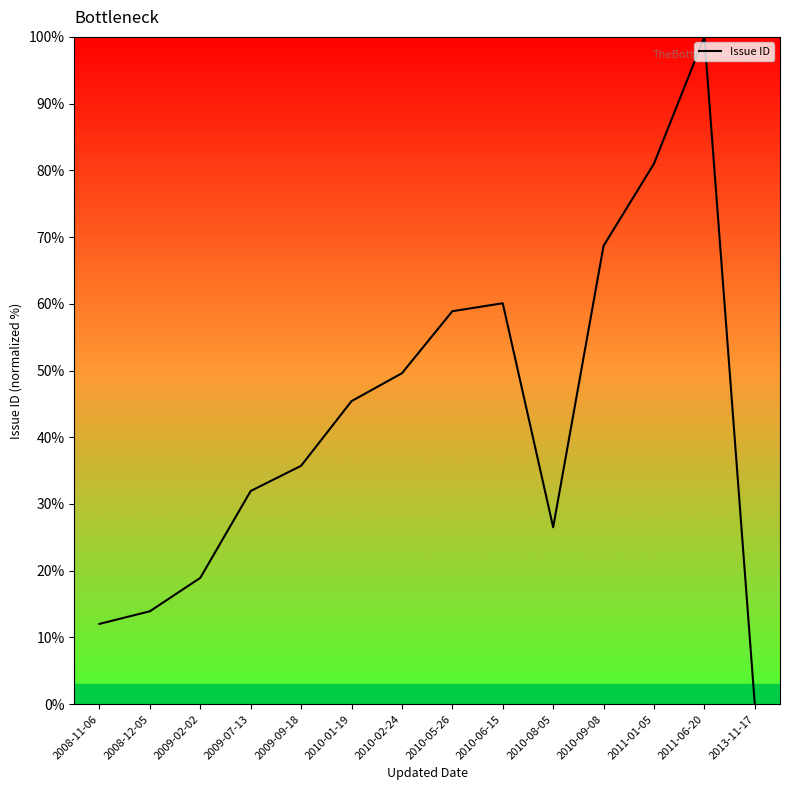

Which has a higher value, 2010-05-26 or 2011-01-05?

2011-01-05